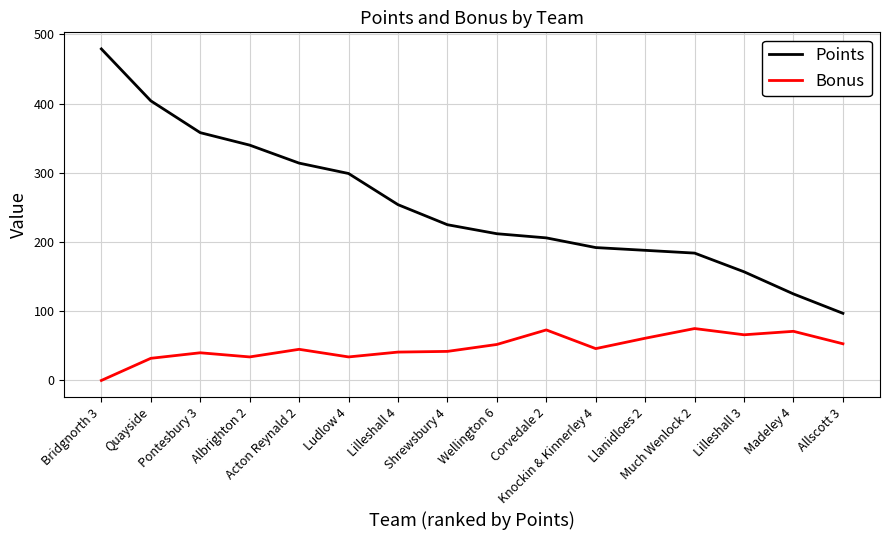

True or false: Points and Bonus intersect in this chart.

False